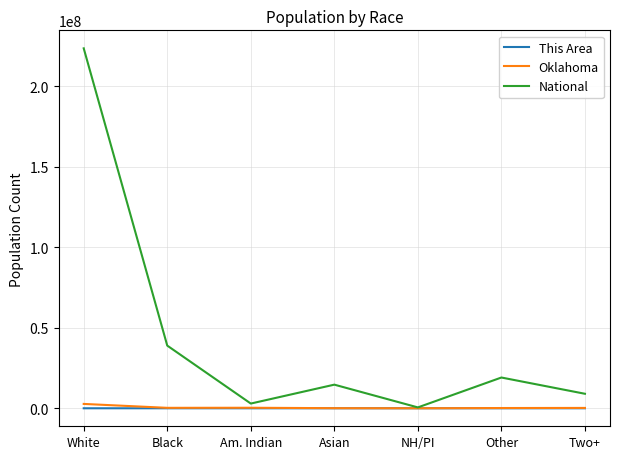

List the series in order of their peak value, lowest first.

This Area, Oklahoma, National